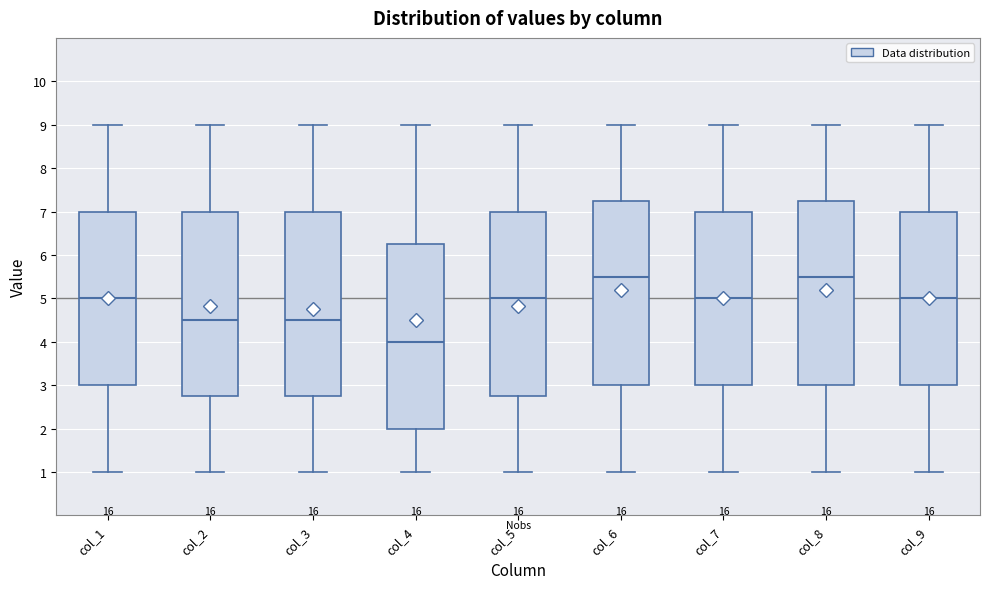

Reading left to right, read every box against the y-axis: the position of its median line, the range the box covers, and the ends of its whiskers. The values are not printed on the chart, so give them approximately, as read against the axis.

col_1: median 5.0, box 3.0 to 7.0, whiskers 1.0 to 9.0
col_2: median 4.5, box 2.8 to 7.0, whiskers 1.0 to 9.0
col_3: median 4.5, box 2.8 to 7.0, whiskers 1.0 to 9.0
col_4: median 4.0, box 2.0 to 6.3, whiskers 1.0 to 9.0
col_5: median 5.0, box 2.8 to 7.0, whiskers 1.0 to 9.0
col_6: median 5.5, box 3.0 to 7.3, whiskers 1.0 to 9.0
col_7: median 5.0, box 3.0 to 7.0, whiskers 1.0 to 9.0
col_8: median 5.5, box 3.0 to 7.3, whiskers 1.0 to 9.0
col_9: median 5.0, box 3.0 to 7.0, whiskers 1.0 to 9.0